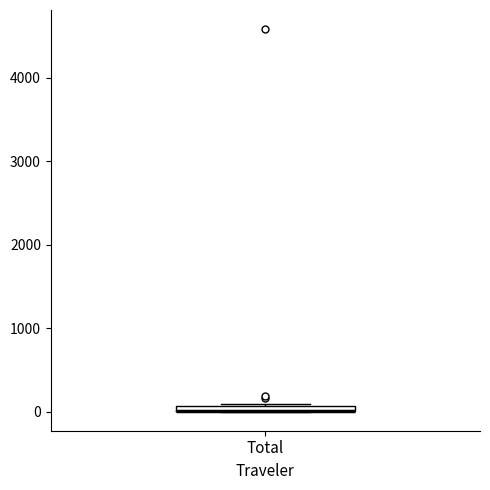

Where is the lower edge of the box for Total on the y-axis? The values are not printed on the chart, so give them approximately, as read against the axis.

0